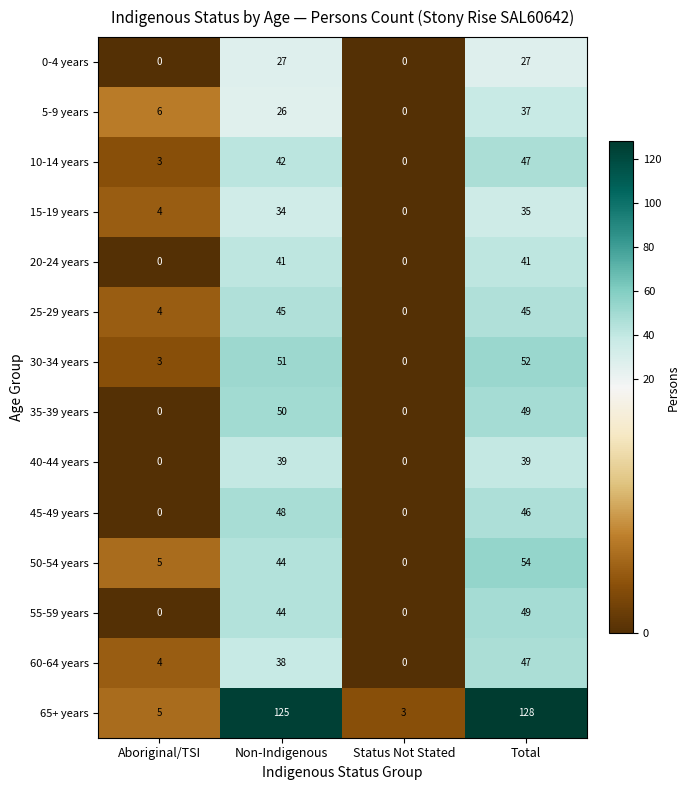

What is the sum of the 15-19 years values at Total and Aboriginal/TSI?

39